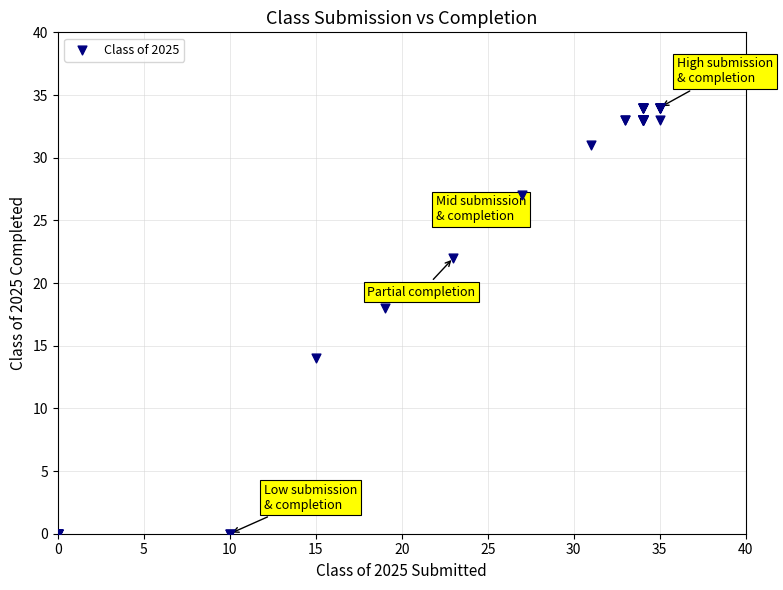

What Y value in the scatter plot is closest to 17?

18